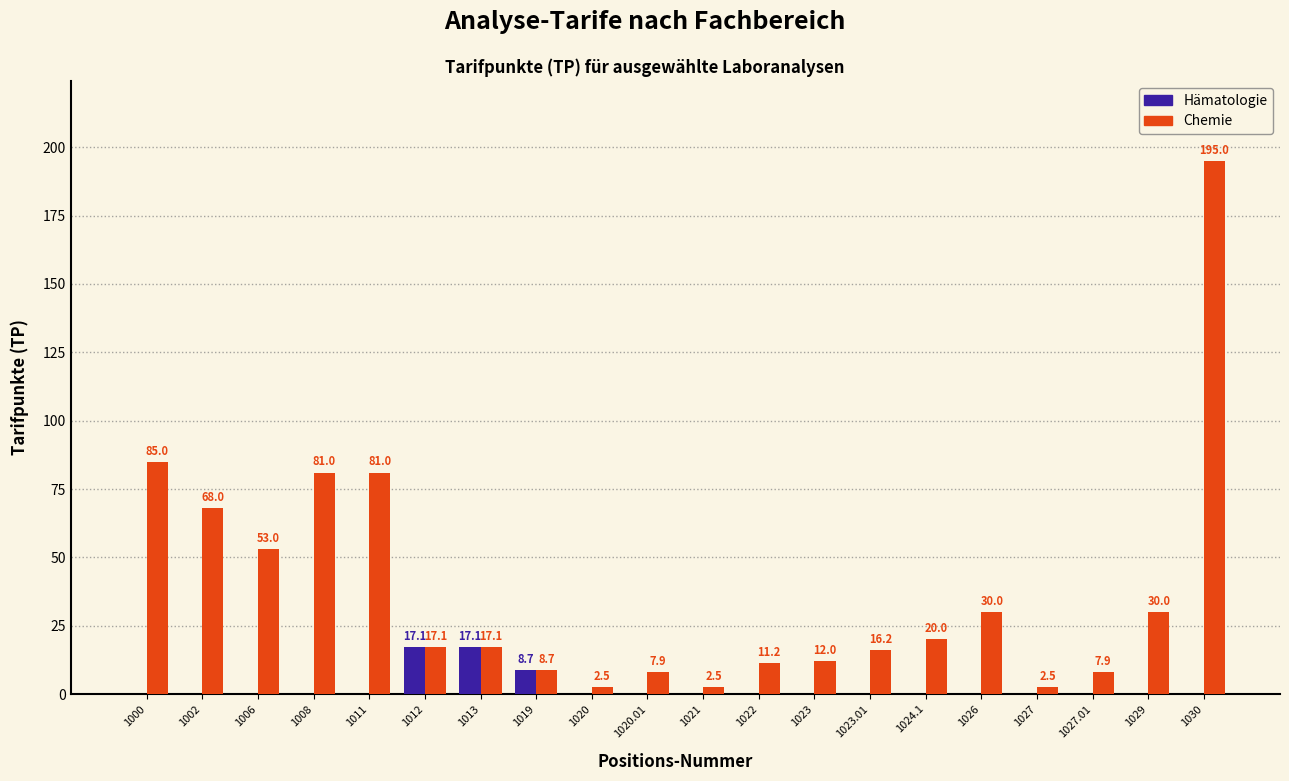

Reading left to right, list all the values displayed in this chart.

Hämatologie: 1000=0.0	1002=0.0	1006=0.0	1008=0.0	1011=0.0	1012=17.1	1013=17.1	1019=8.7	1020=0.0	1020.01=0.0	1021=0.0	1022=0.0	1023=0.0	1023.01=0.0	1024.1=0.0	1026=0.0	1027=0.0	1027.01=0.0	1029=0.0	1030=0.0
Chemie: 1000=85.0	1002=68.0	1006=53.0	1008=81.0	1011=81.0	1012=17.1	1013=17.1	1019=8.7	1020=2.5	1020.01=7.9	1021=2.5	1022=11.2	1023=12.0	1023.01=16.2	1024.1=20.0	1026=30.0	1027=2.5	1027.01=7.9	1029=30.0	1030=195.0